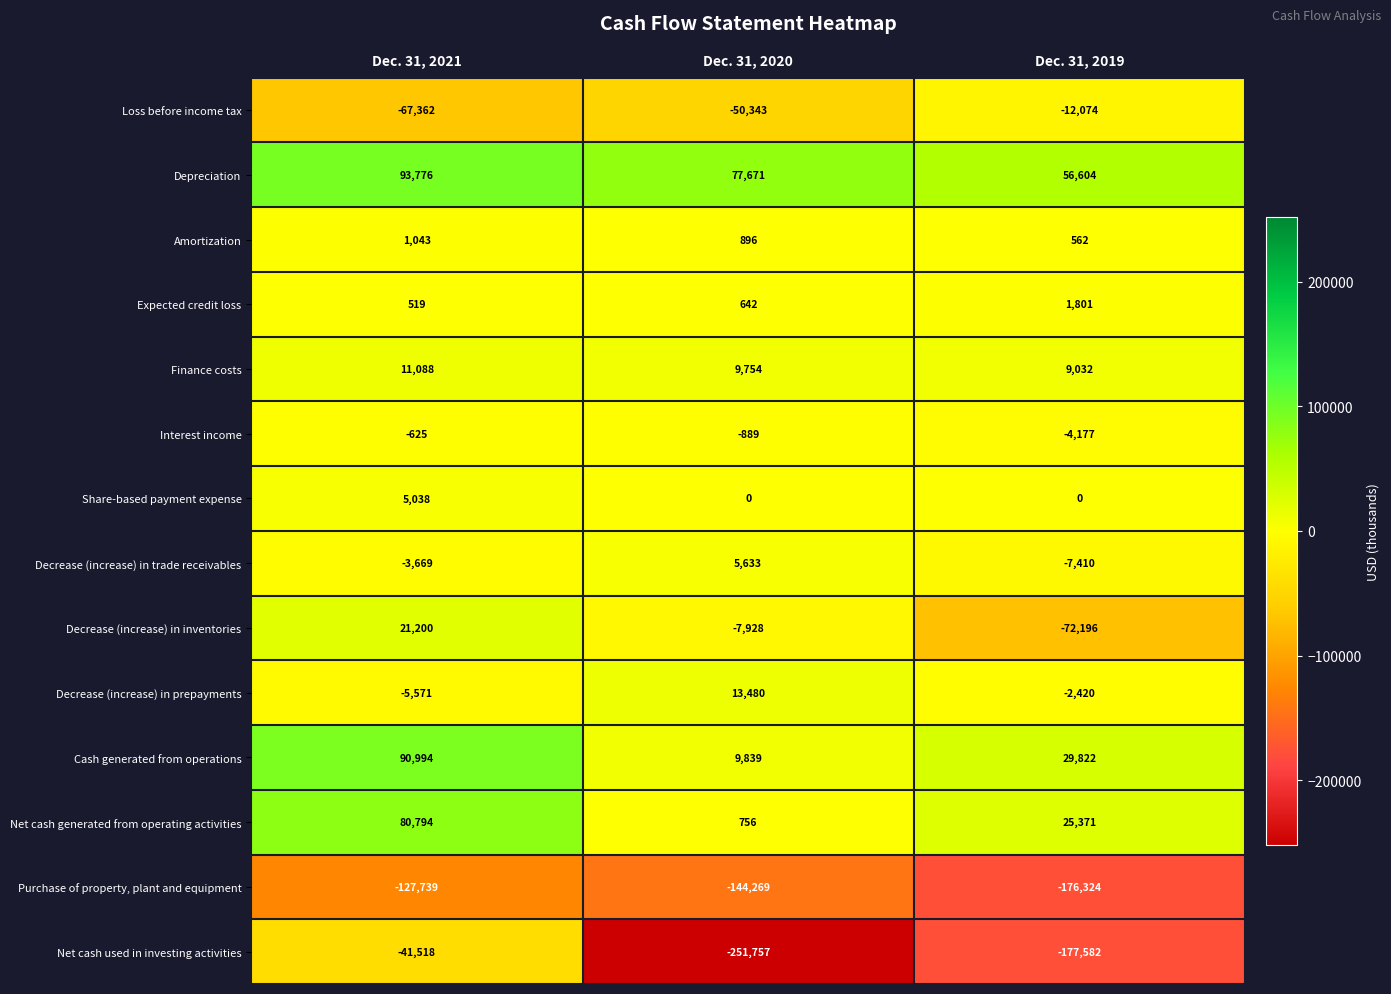

List the series in order of their peak value, lowest first.

Purchase of property, plant and equipment, Net cash used in investing activities, Loss before income tax, Interest income, Amortization, Expected credit loss, Share-based payment expense, Decrease (increase) in trade receivables, Finance costs, Decrease (increase) in prepayments, Decrease (increase) in inventories, Net cash generated from operating activities, Cash generated from operations, Depreciation